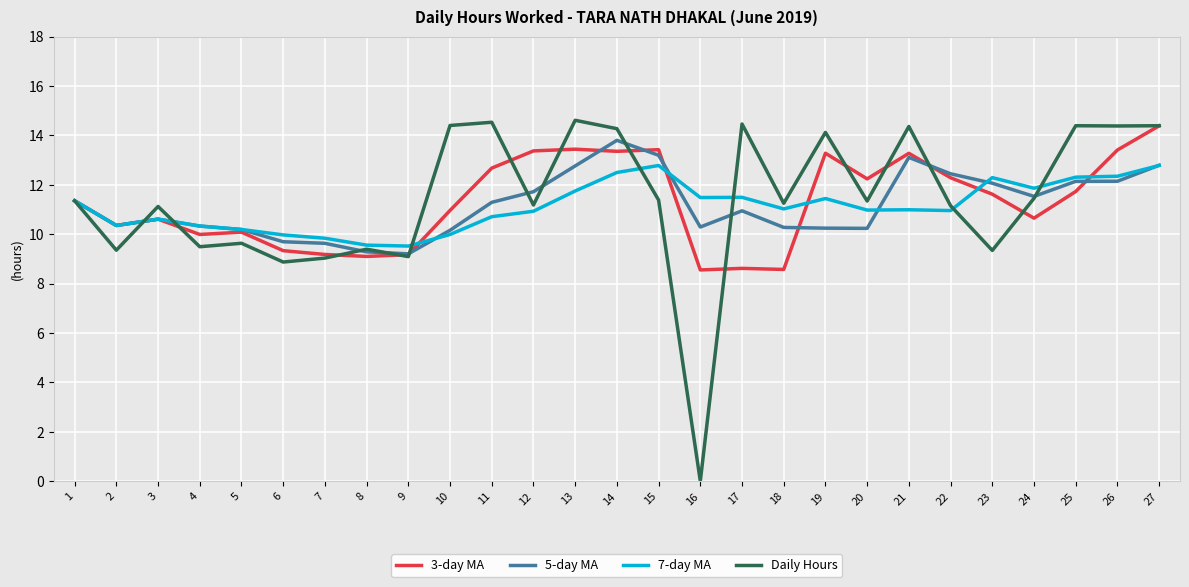

List the series in order of their overall mean, lowest first.

7-day MA, 5-day MA, 3-day MA, Daily Hours